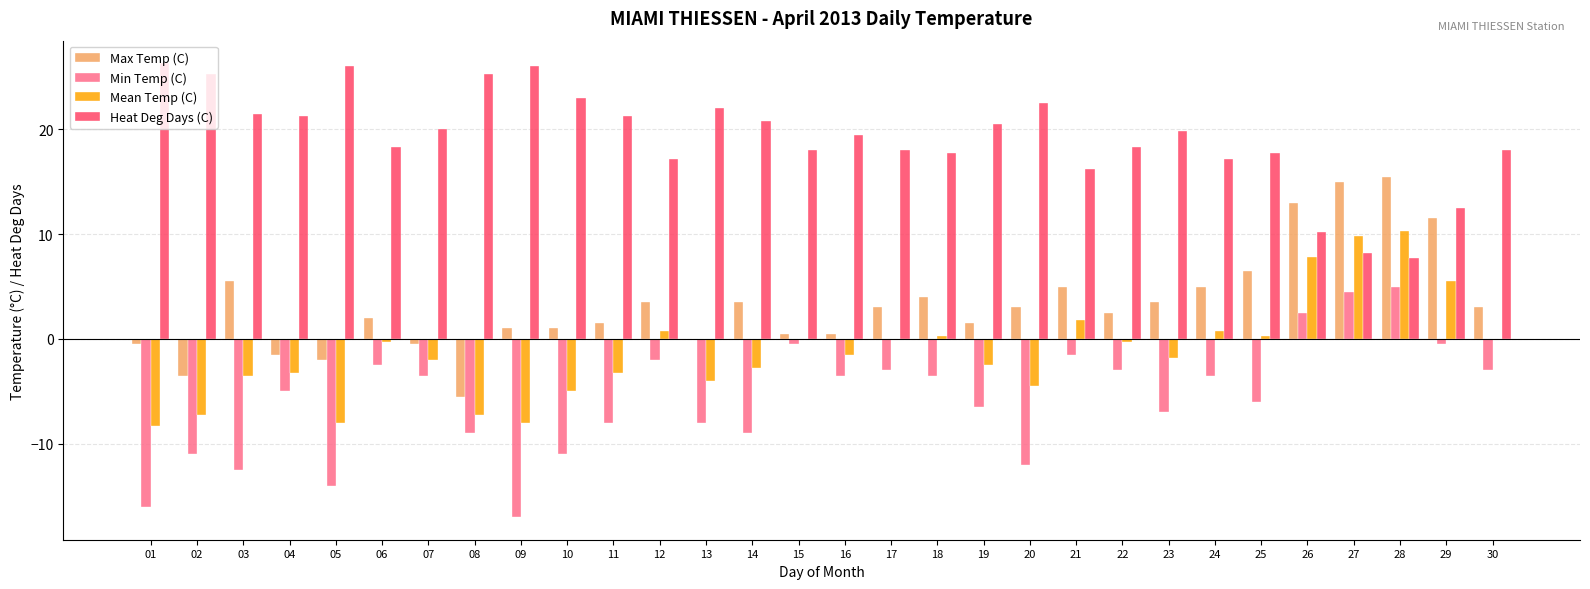

The value of Min Temp (C) at 11 is -3.1. True or false?

False